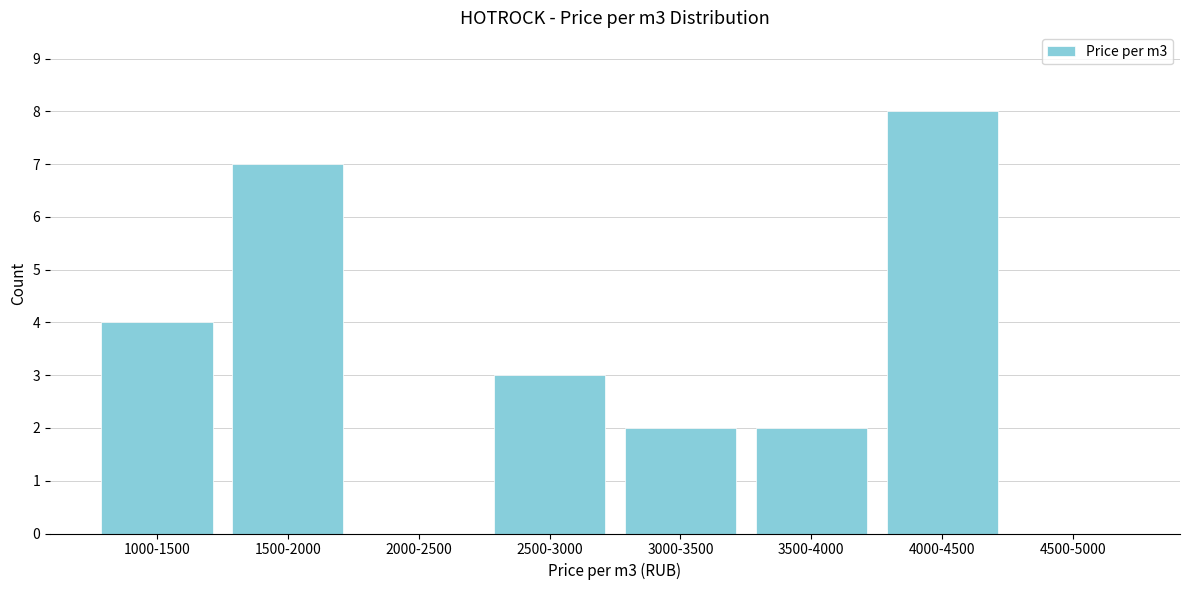

Reading left to right, extract all data points from this chart.

1000-1500=4	1500-2000=7	2000-2500=0	2500-3000=3	3000-3500=2	3500-4000=2	4000-4500=8	4500-5000=0